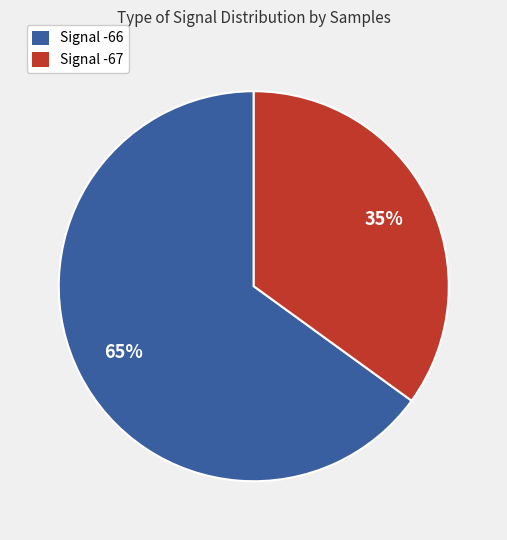

To the nearest percent, what is the average slice percentage?

50%